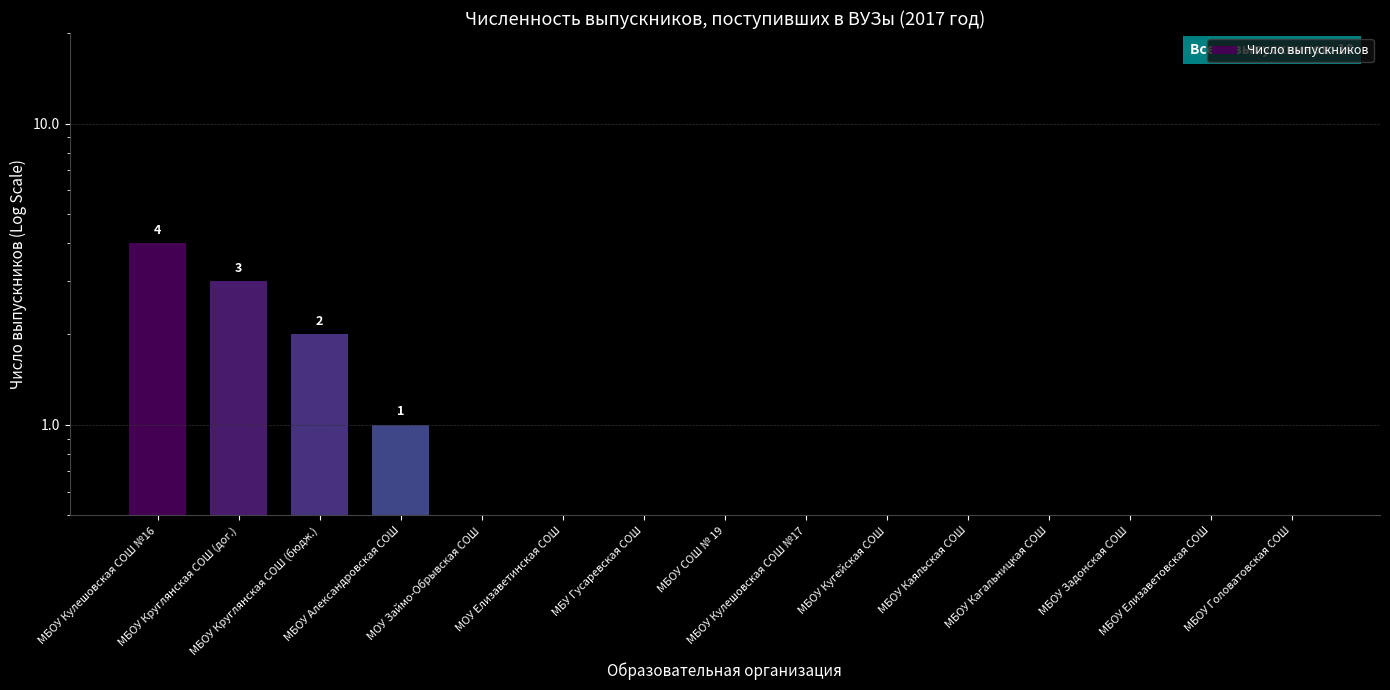

Rank the categories by value from lowest to highest.

МОУ Займо-Обрывская СОШ, МОУ Елизаветинская СОШ, МБУ Гусаревская СОШ, МБОУ СОШ № 19, МБОУ Кулешовская СОШ №17, МБОУ Кугейская СОШ, МБОУ Каяльская СОШ, МБОУ Кагальницкая СОШ, МБОУ Задонская СОШ, МБОУ Елизаветовская СОШ, МБОУ Головатовская СОШ, МБОУ Александровская СОШ, МБОУ Круглянская СОШ (бюдж.), МБОУ Круглянская СОШ (дог.), МБОУ Кулешовская СОШ №16